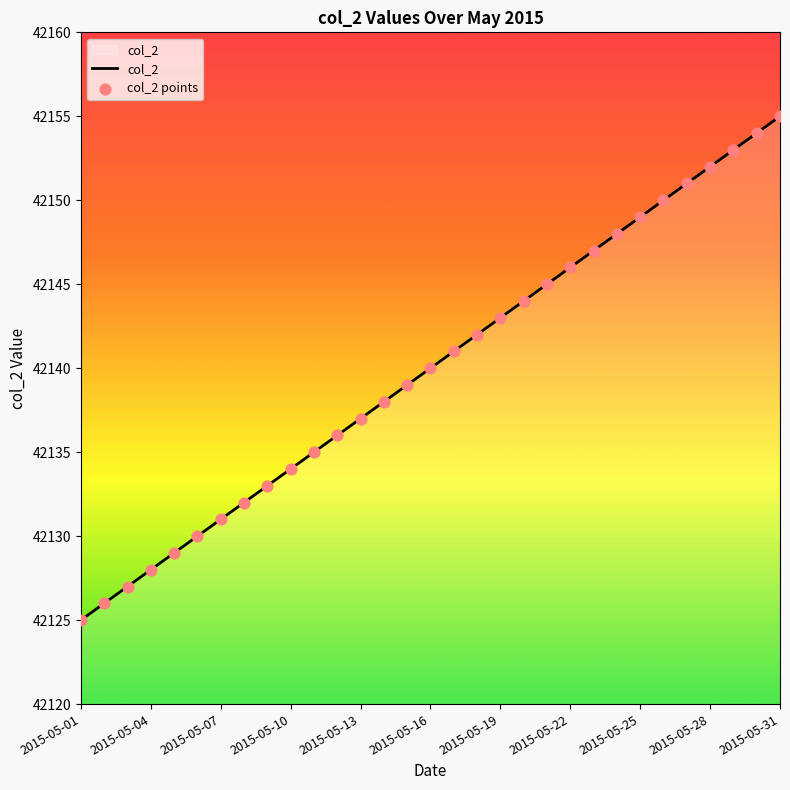

What is the maximum value shown in the chart?

42155